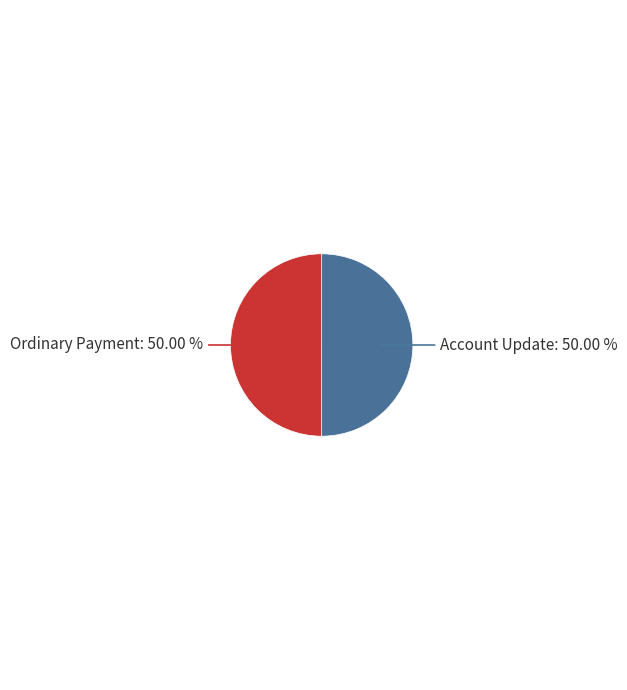

Combined, do Account Update: 50.00 % and Ordinary Payment: 50.00 % account for over 50%?

Yes